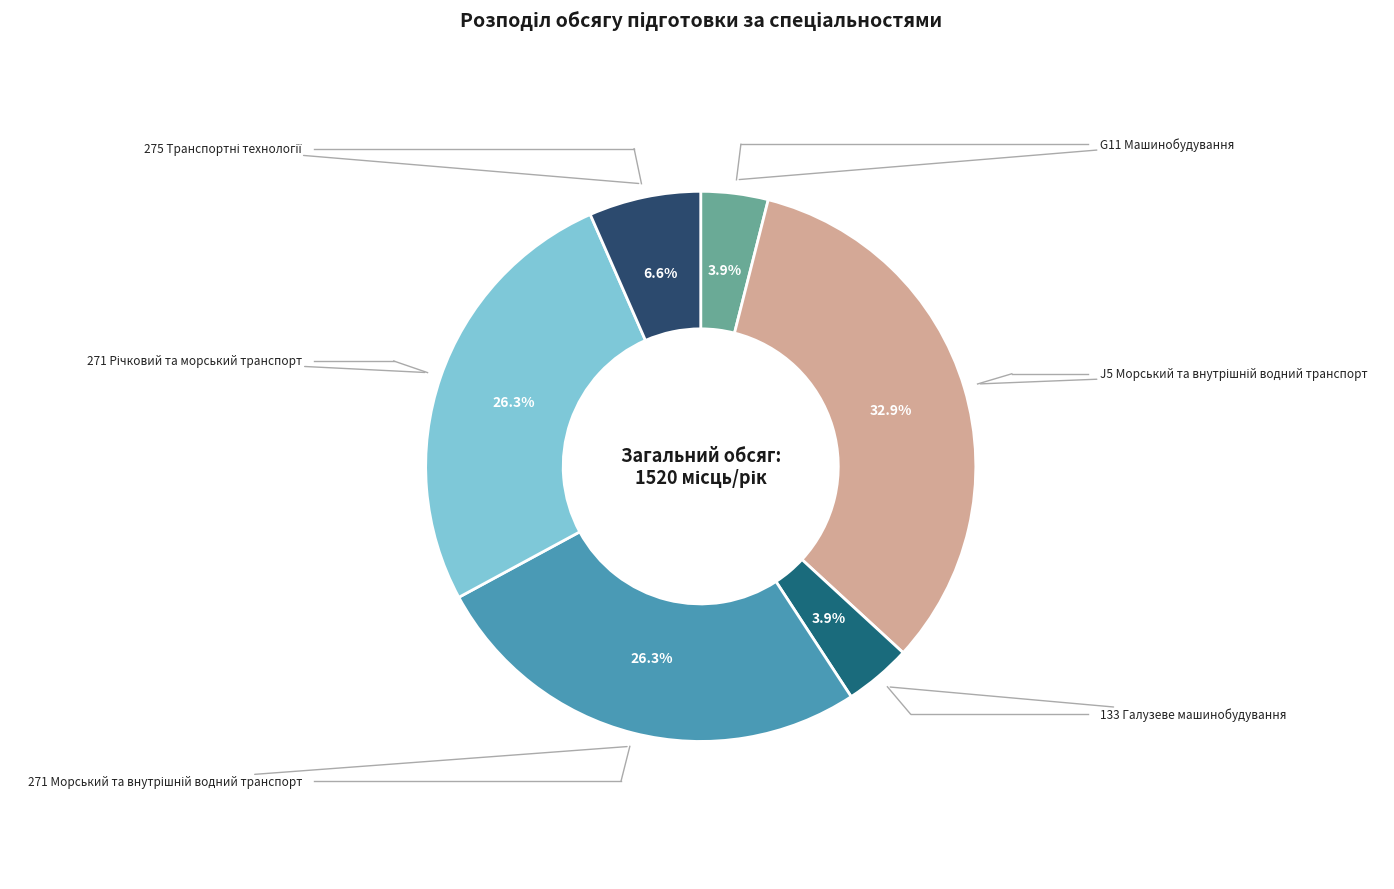

Does any single category account for the majority?

No